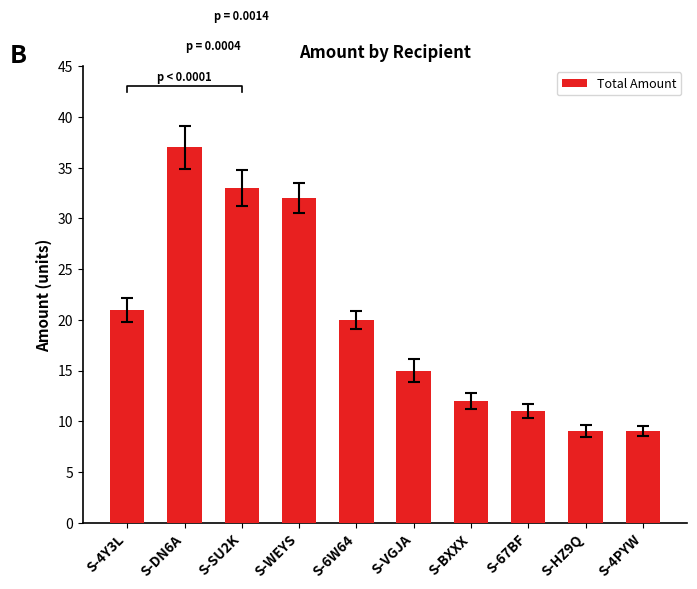

How many bars are there in total?

10